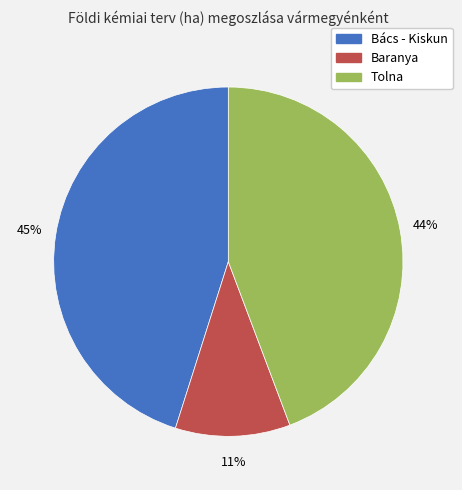

Is the sum of Baranya and Bács - Kiskun greater than half?

Yes